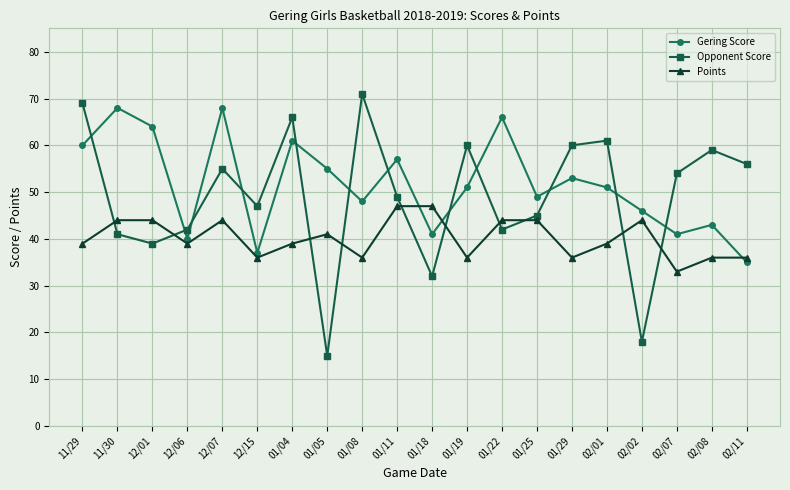

Where is the first local minimum for Gering Score?

12/06